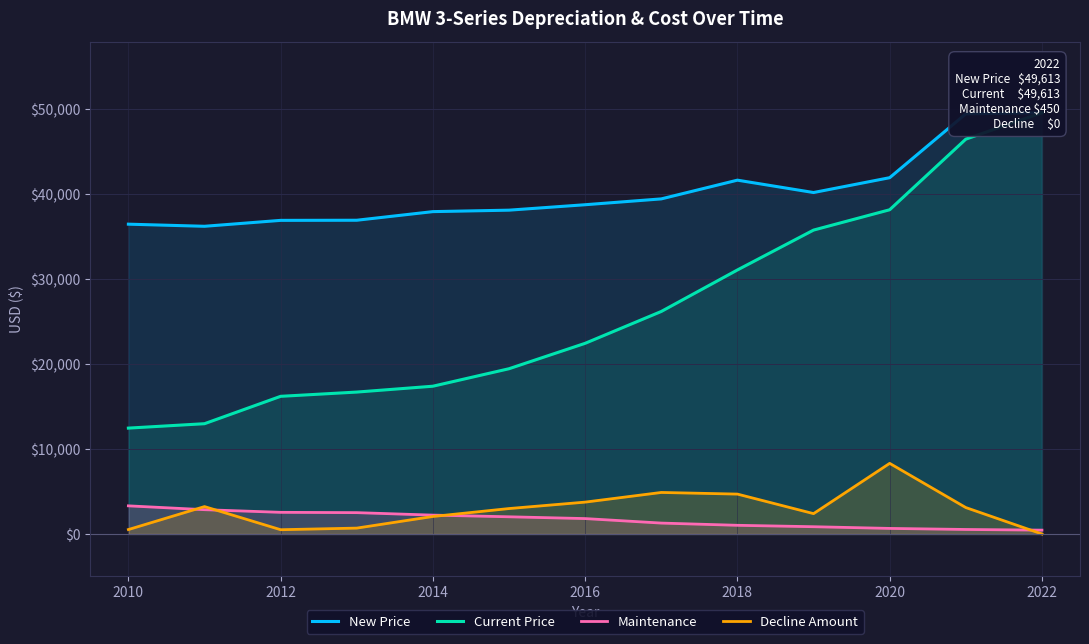

At how many categories does at least one series exceed 9559?

13